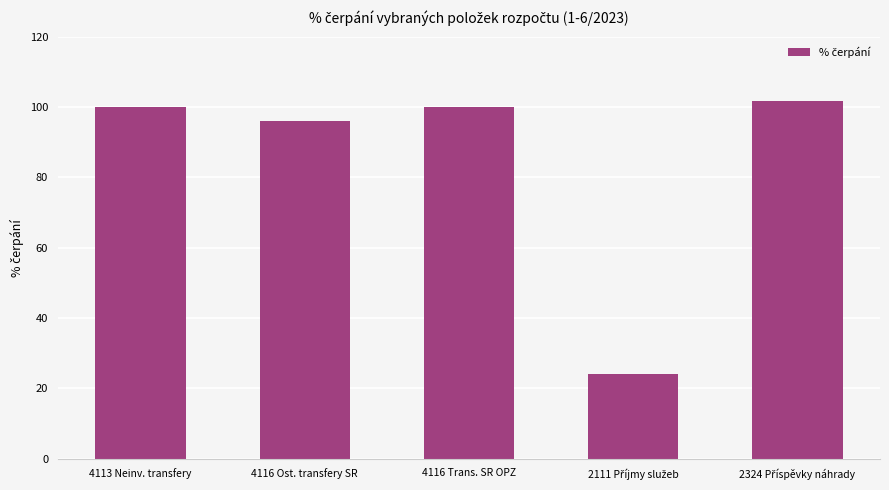

The value at 4116 Ost. transfery SR is 96.0. True or false?

True